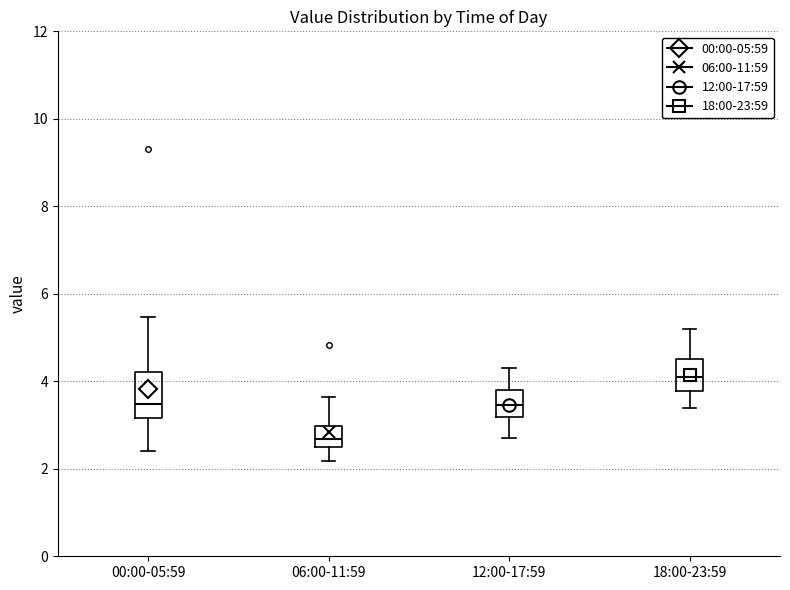

Which box's median line is the lowest?

06:00-11:59